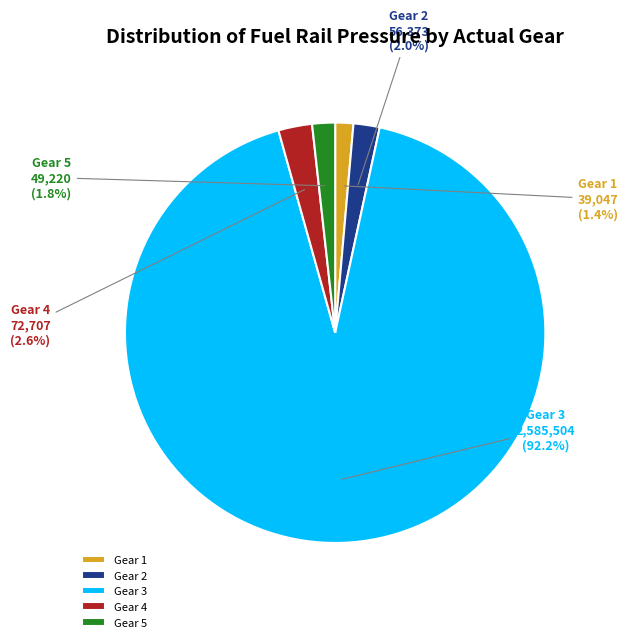

Combined, do Gear 2 and Gear 5 account for over 50%?

No